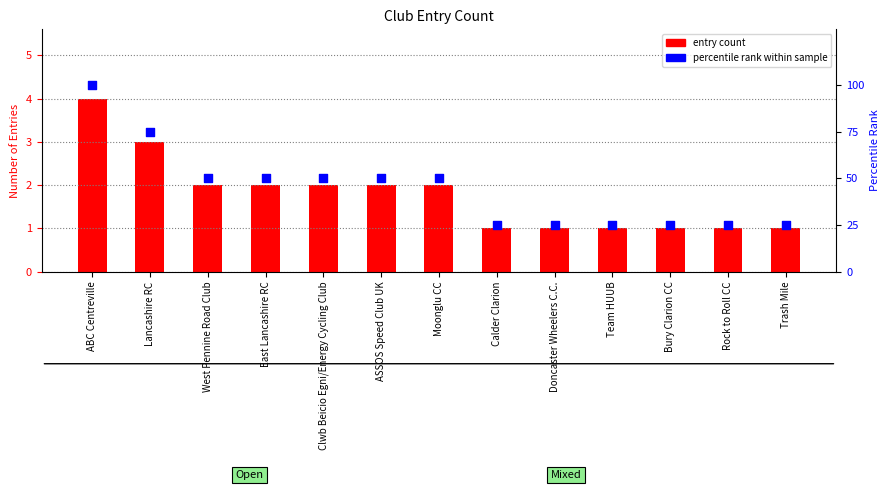

Which series has the largest total across all categories?

percentile rank within sample